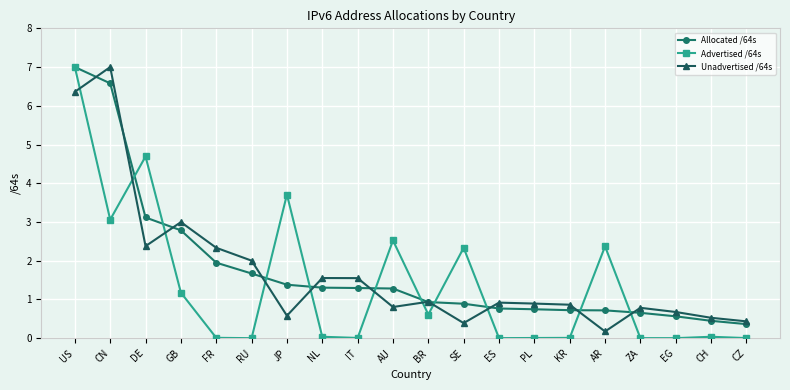

What is the label of the 19th point from the left?

CH